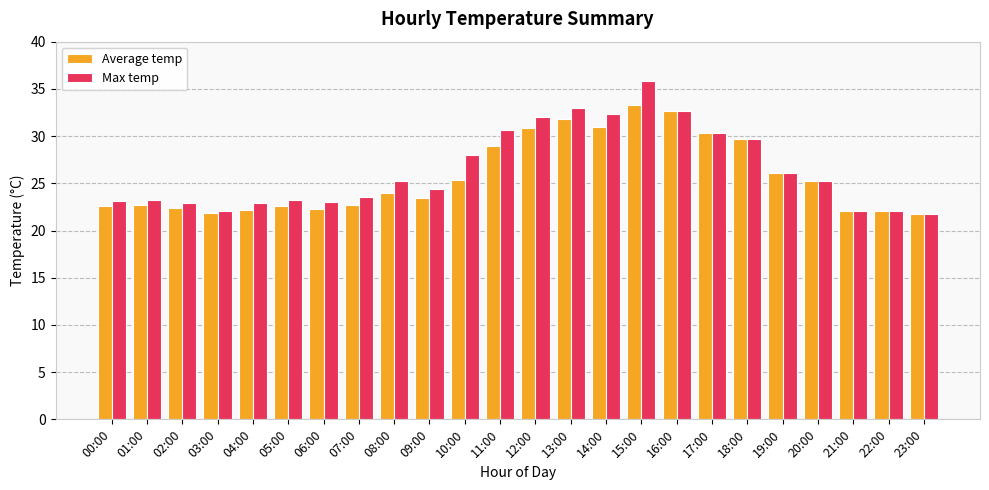

How many data points does each series have?

24